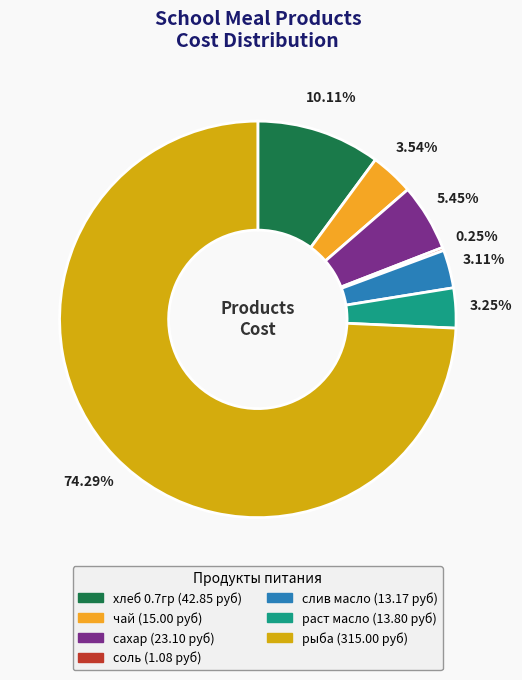

What is the largest slice in the pie chart?

рыба